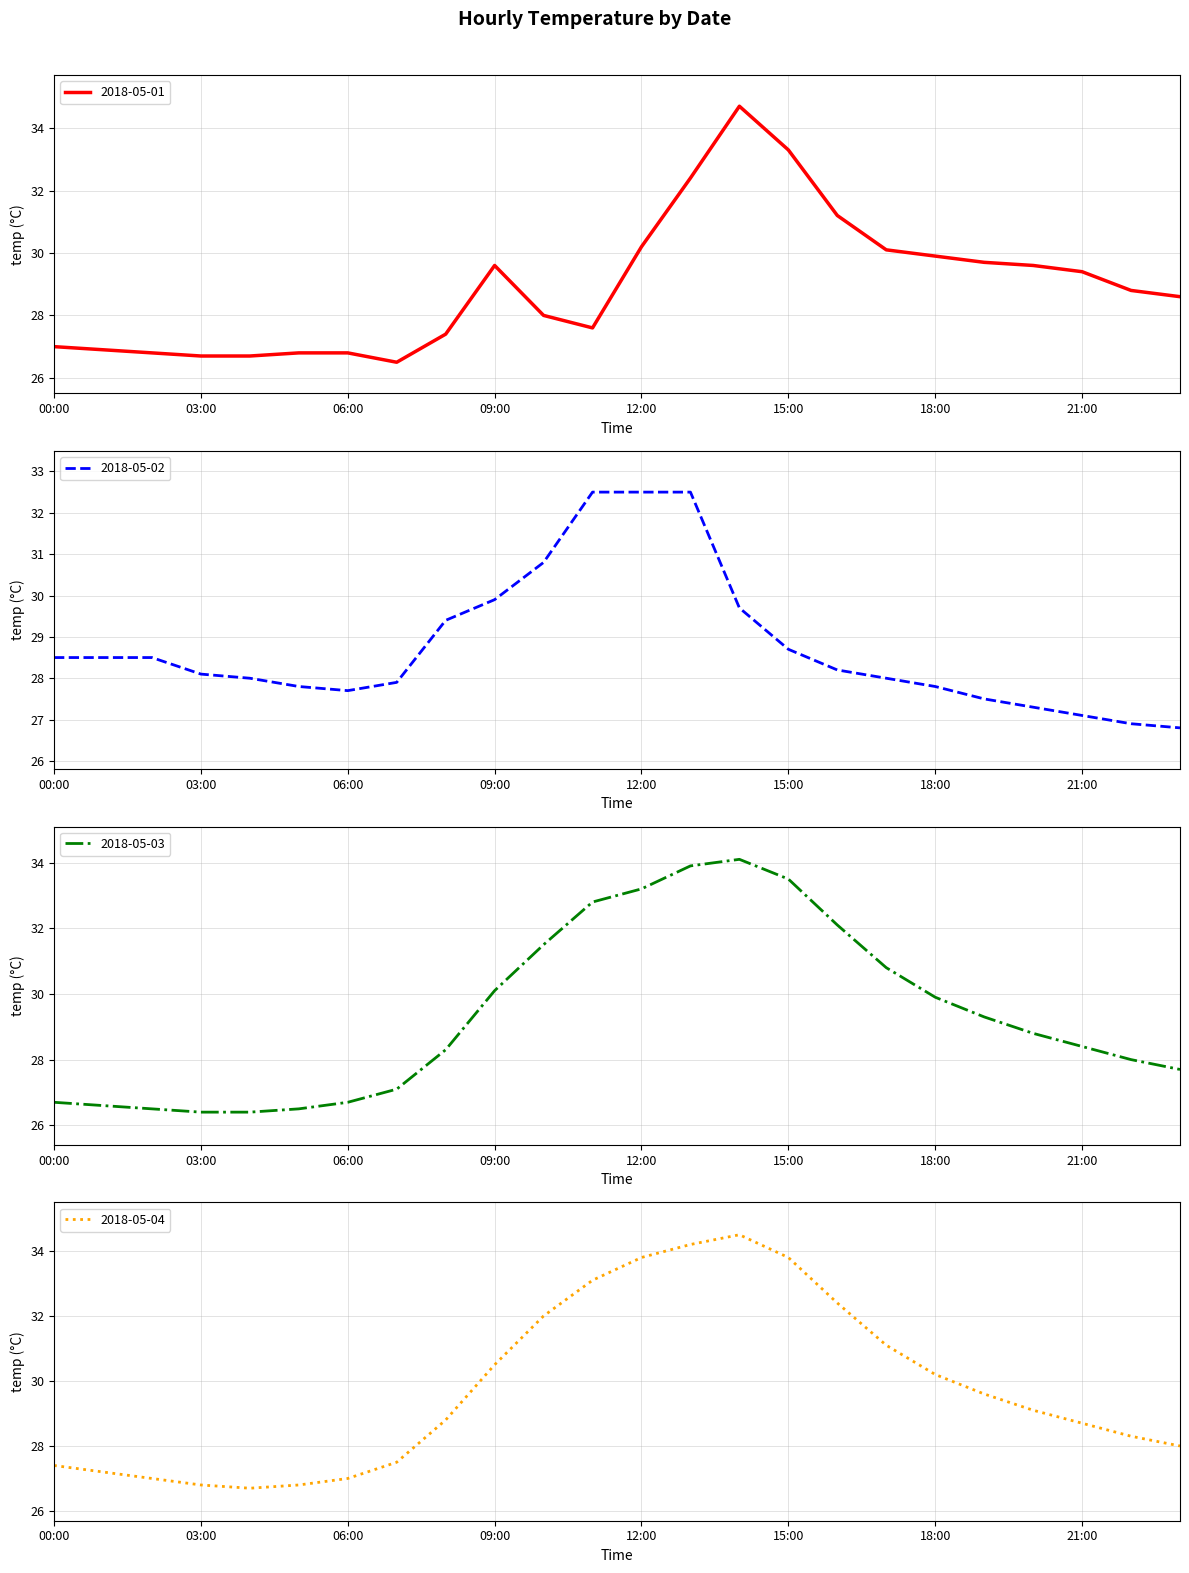

Which has a higher value, 03:00 or 19:00?

19:00